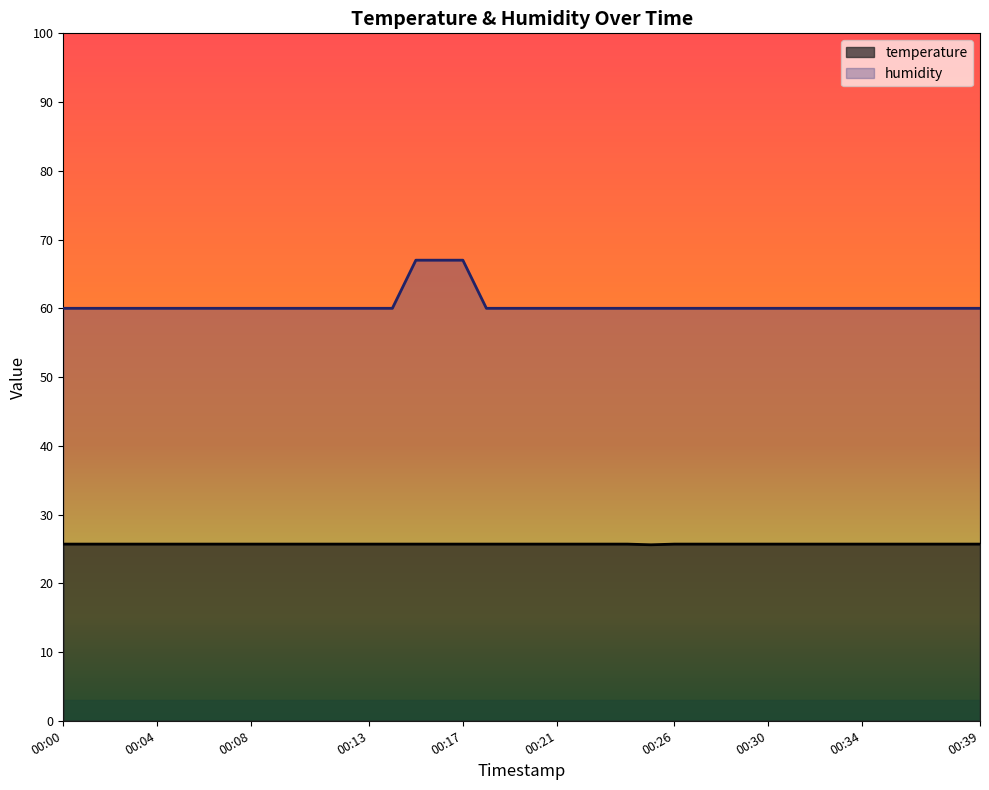

How many data points does each series have?

40